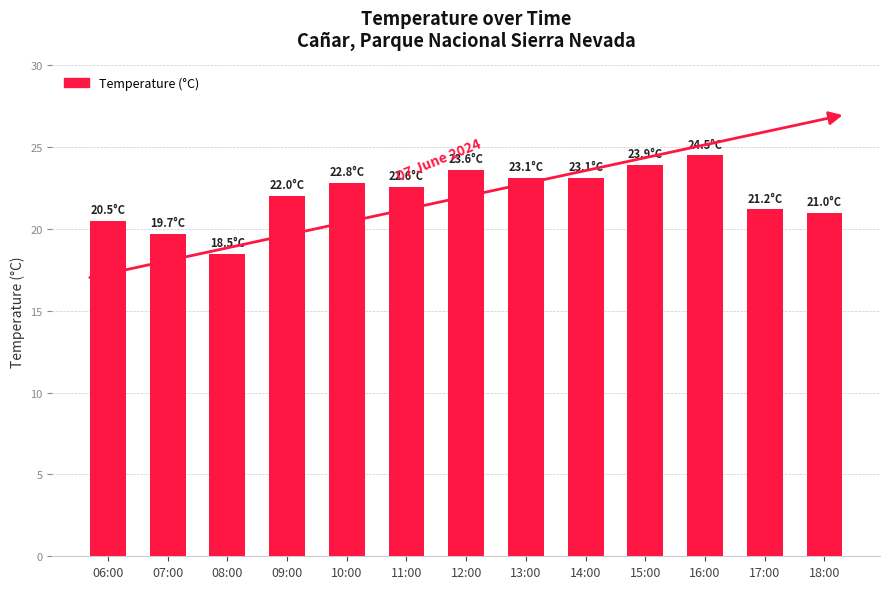

What is the sum of the values at 10:00 and 14:00?

45.9